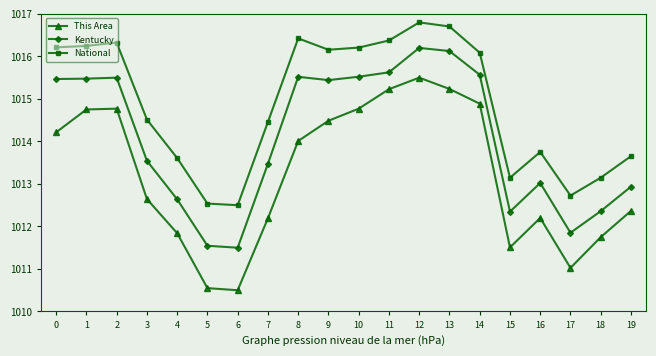

How many interior local valleys does the This Area series have?

3